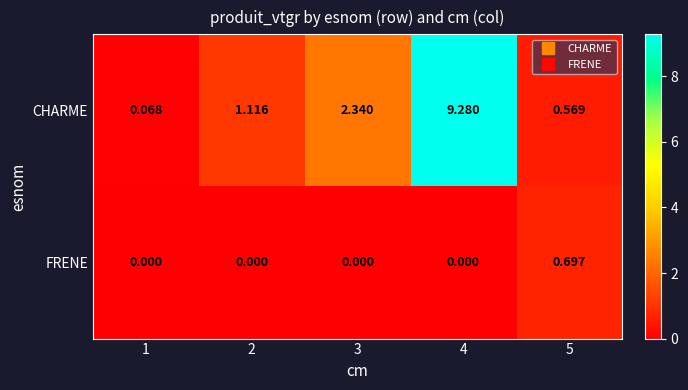

Which series has the largest range (max minus min)?

CHARME